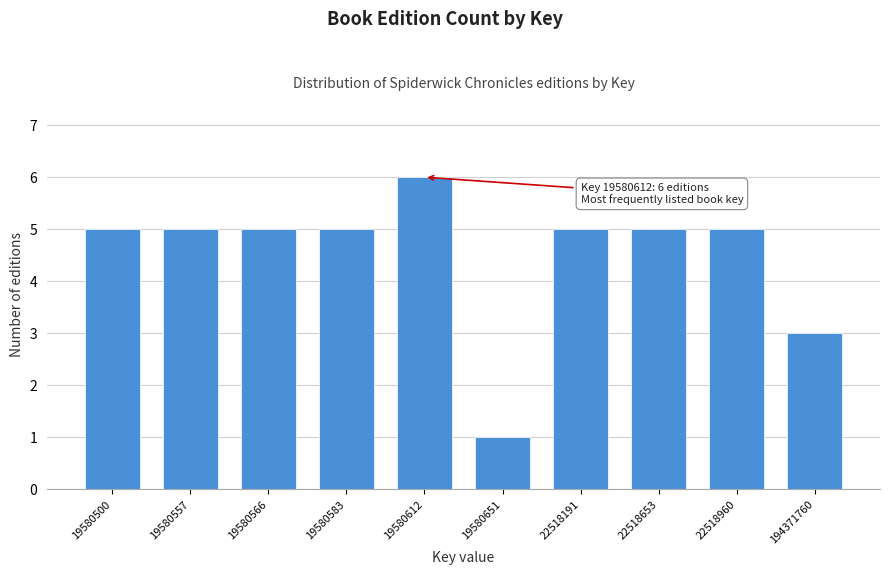

Reading left to right, extract all data points from this chart.

5	5	5	5	6	1	5	5	5	3